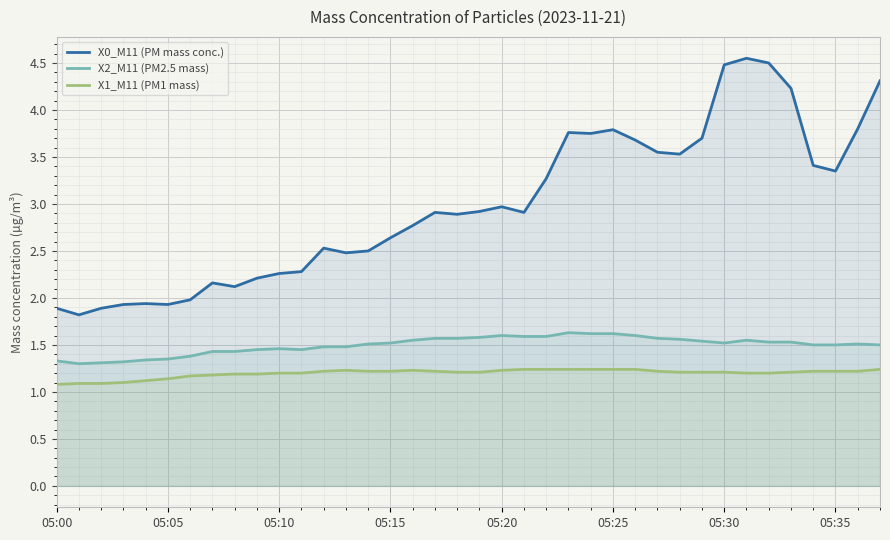

What is the approximate value of X2_M11 (PM2.5 mass) at 17?

1.6